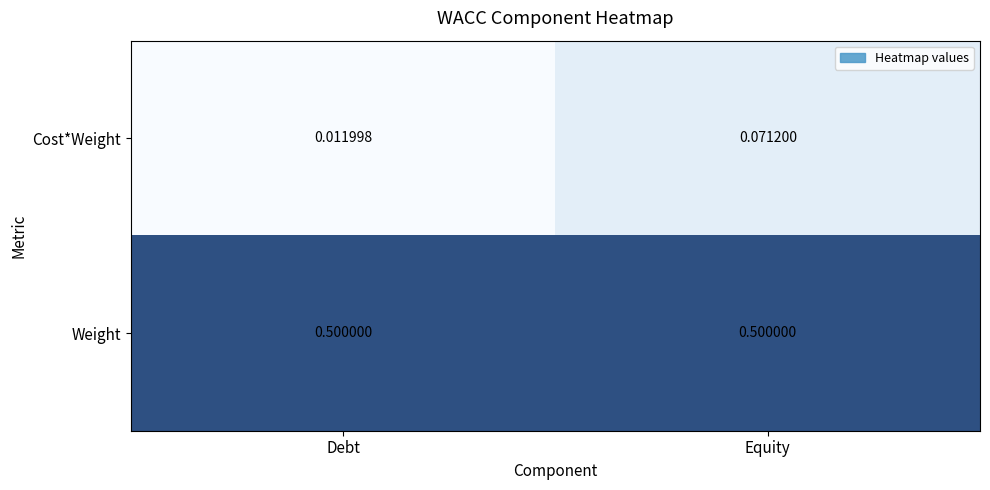

Which series has the widest spread of values?

Cost*Weight